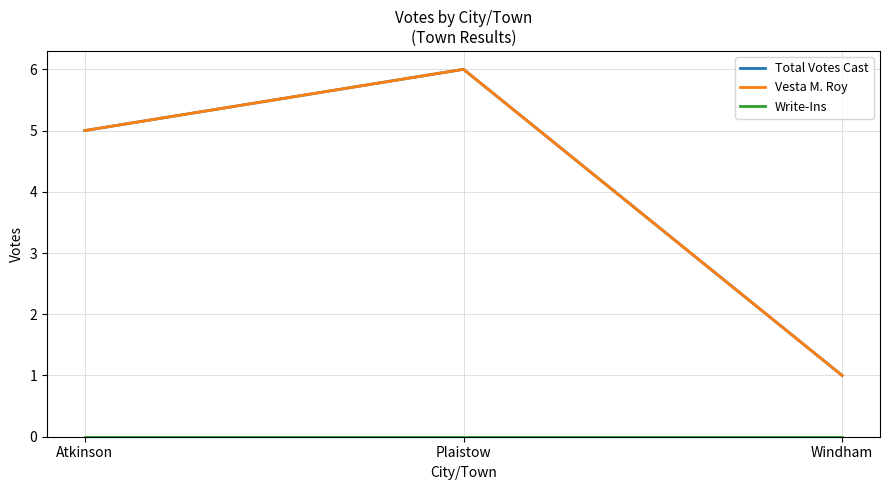

Does the chart have visible grid lines?

Yes